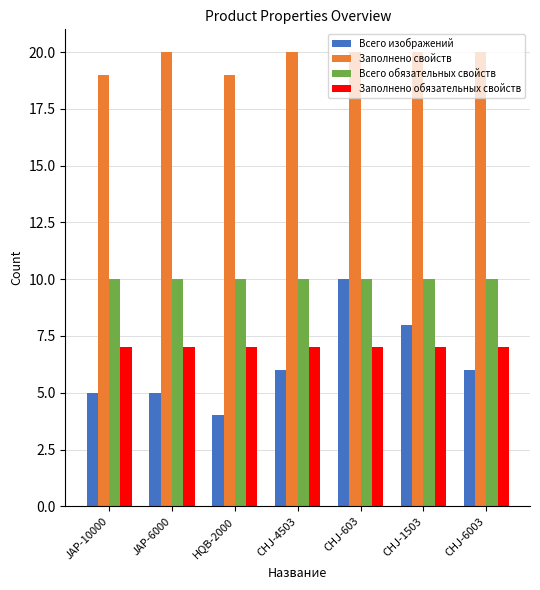

Is it true that Заполнено обязательных свойств equals 10 at CHJ-1503?

False